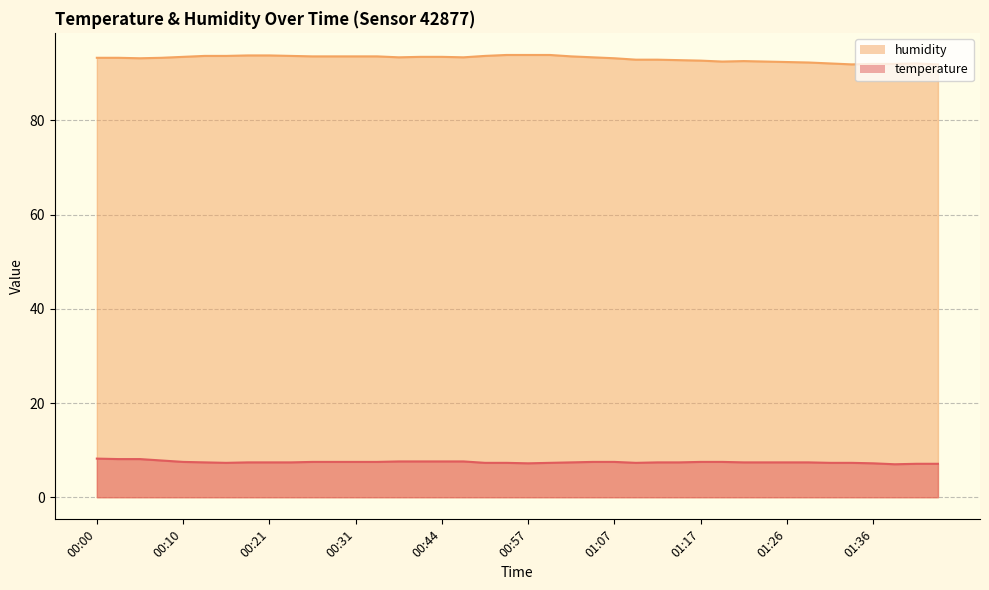

Reading right to left, list all the values displayed in this chart.

temperature: 01:43=7.1	01:41=7.1	01:38=7.0	01:36=7.2	01:34=7.3	01:31=7.3	01:29=7.4	01:26=7.4	01:24=7.4	01:21=7.4	01:19=7.5	01:17=7.5	01:14=7.4	01:12=7.4	01:09=7.3	01:07=7.5	01:04=7.5	01:02=7.4	00:59=7.3	00:57=7.2	00:55=7.3	00:52=7.3	00:47=7.6	00:44=7.6	00:42=7.6	00:39=7.6	00:36=7.5	00:31=7.5	00:29=7.5	00:26=7.5	00:23=7.4	00:21=7.4	00:18=7.4	00:15=7.3	00:13=7.4	00:10=7.5	00:08=7.8	00:05=8.1	00:03=8.1	00:00=8.2
humidity: 01:43=91.9	01:41=92.1	01:38=92.0	01:36=92.0	01:34=91.9	01:31=92.1	01:29=92.3	01:26=92.4	01:24=92.5	01:21=92.6	01:19=92.5	01:17=92.7	01:14=92.8	01:12=92.9	01:09=92.9	01:07=93.2	01:04=93.4	01:02=93.6	00:59=93.9	00:57=93.9	00:55=93.9	00:52=93.7	00:47=93.4	00:44=93.5	00:42=93.5	00:39=93.4	00:36=93.6	00:31=93.6	00:29=93.6	00:26=93.6	00:23=93.7	00:21=93.8	00:18=93.8	00:15=93.7	00:13=93.7	00:10=93.5	00:08=93.3	00:05=93.2	00:03=93.3	00:00=93.3